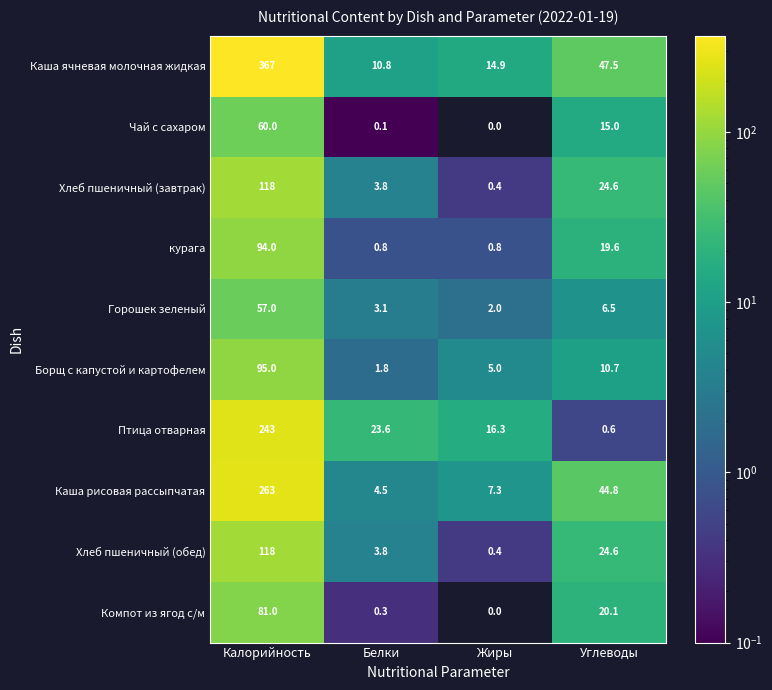

What is the maximum value shown in the chart?

367.0